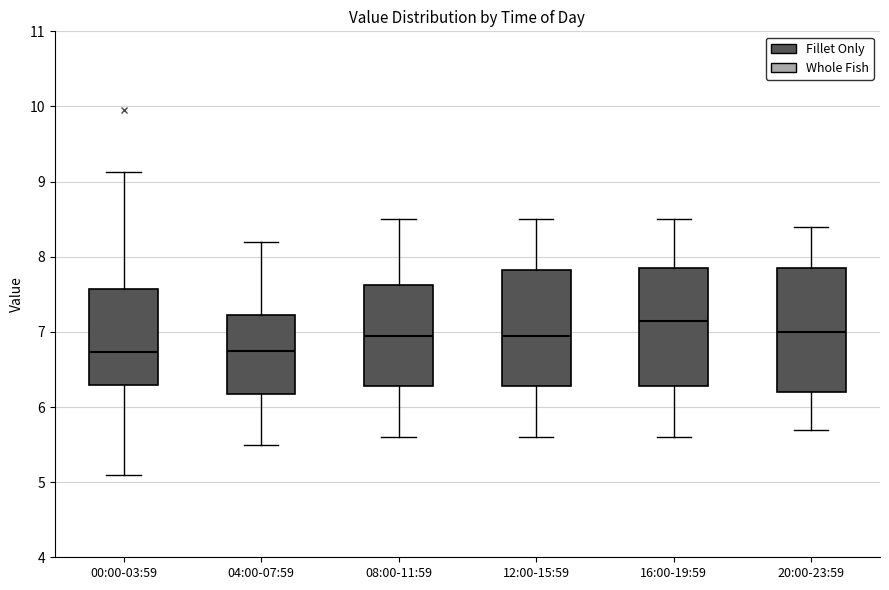

Which box has the highest median line?

16:00-19:59